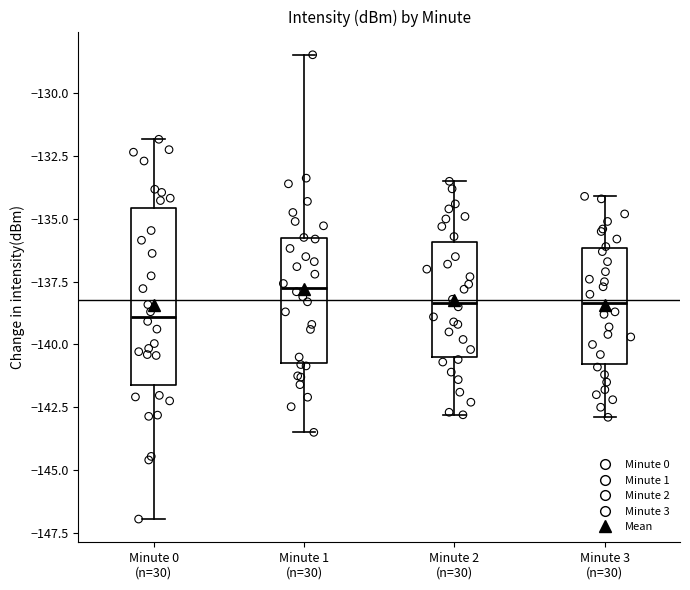

Reading left to right, transcribe this box plot: for each box, give where its median line is, the range the box spans, and where its two whiskers end, as read against the y-axis. The values are not printed on the chart, so give them approximately, as read against the axis.

Minute 0 (n=30): median -139.0, box -141.5 to -134.5, whiskers -147.0 to -132.0
Minute 1 (n=30): median -137.5, box -140.5 to -136.0, whiskers -143.5 to -128.5
Minute 2 (n=30): median -138.5, box -140.5 to -136.0, whiskers -143.0 to -133.5
Minute 3 (n=30): median -138.5, box -141.0 to -136.0, whiskers -143.0 to -134.0